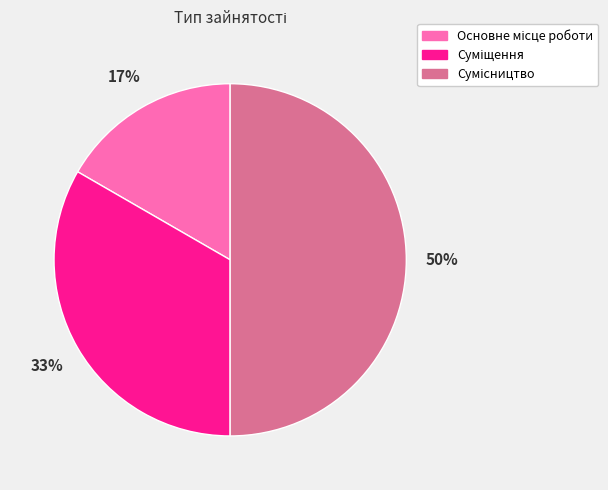

To the nearest percent, what is the difference between the largest and smallest slice percentages?

33%